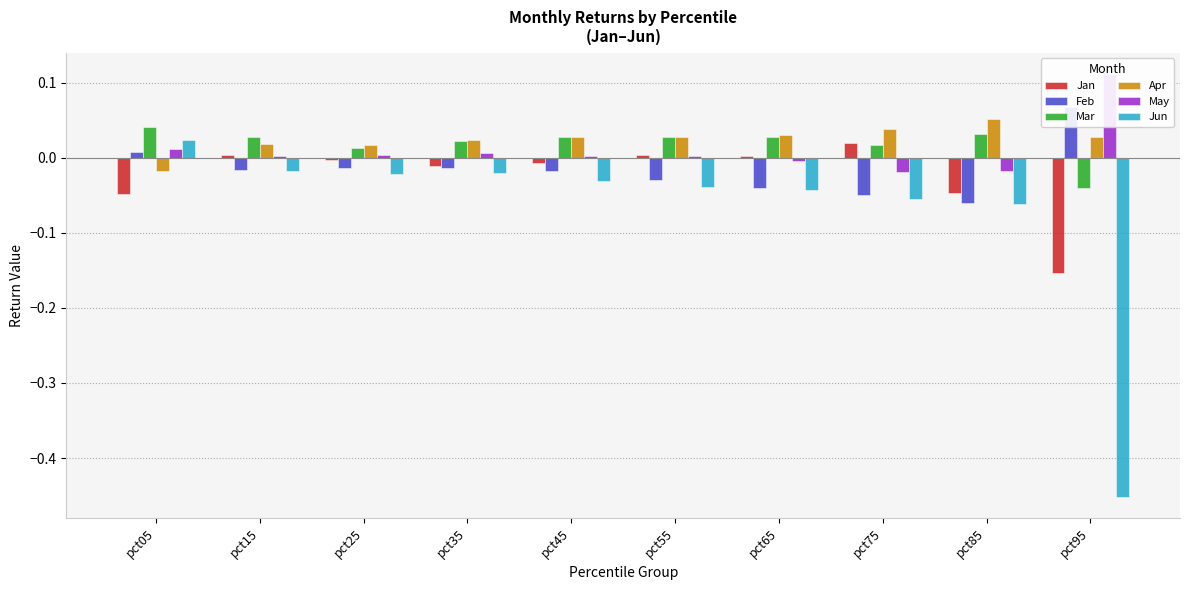

What is the difference between the maximum and minimum values in the May series?

0.1